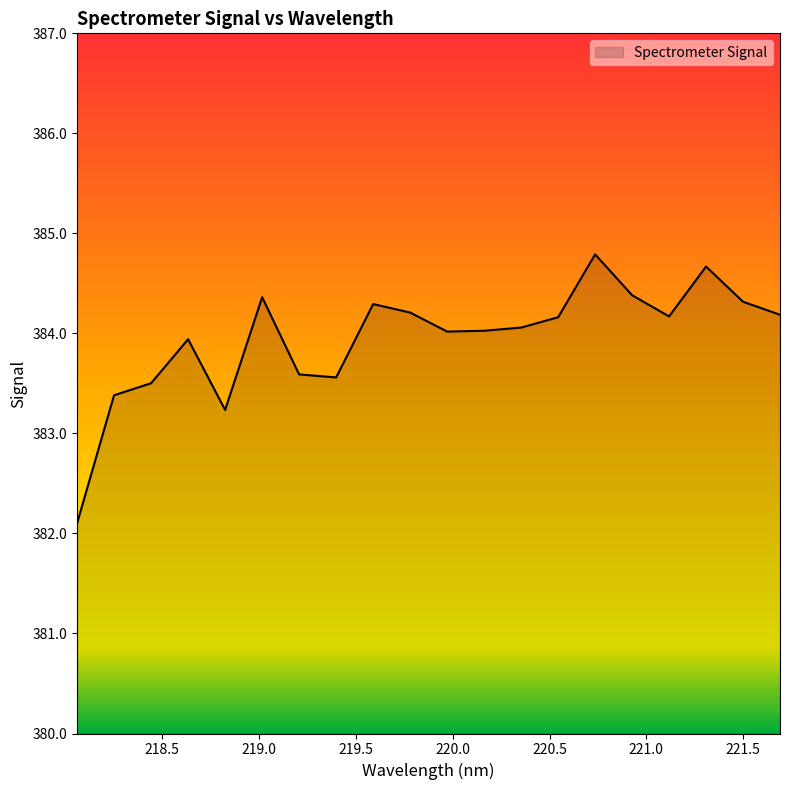

What is the greatest value displayed?

384.8